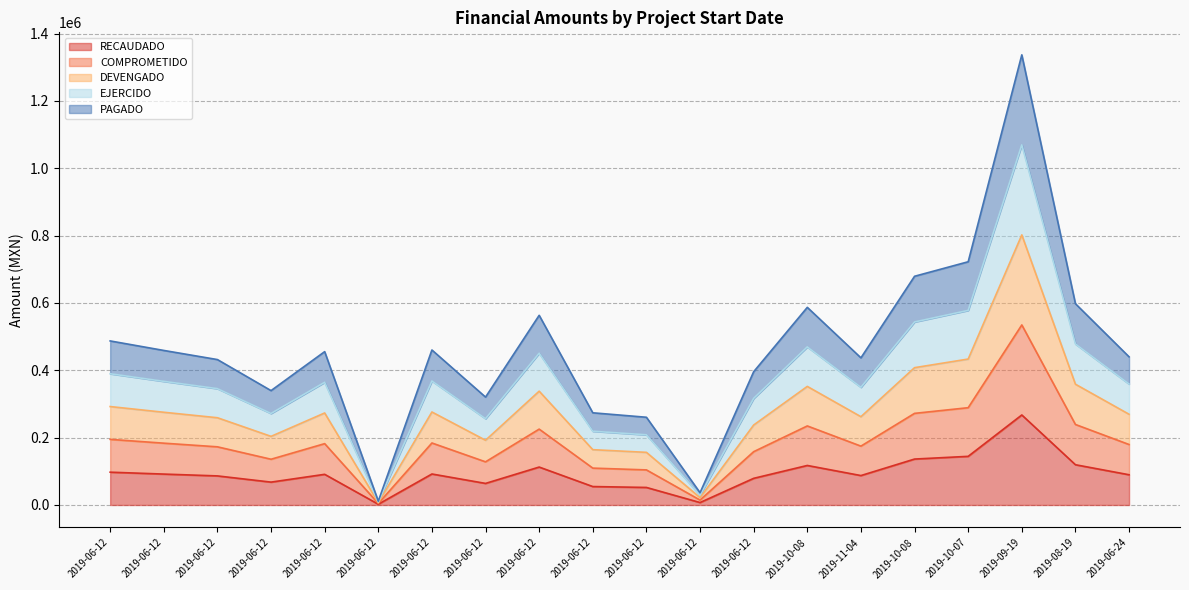

True or false: PAGADO has a value of 259003.8 at 2019-06-24.

False